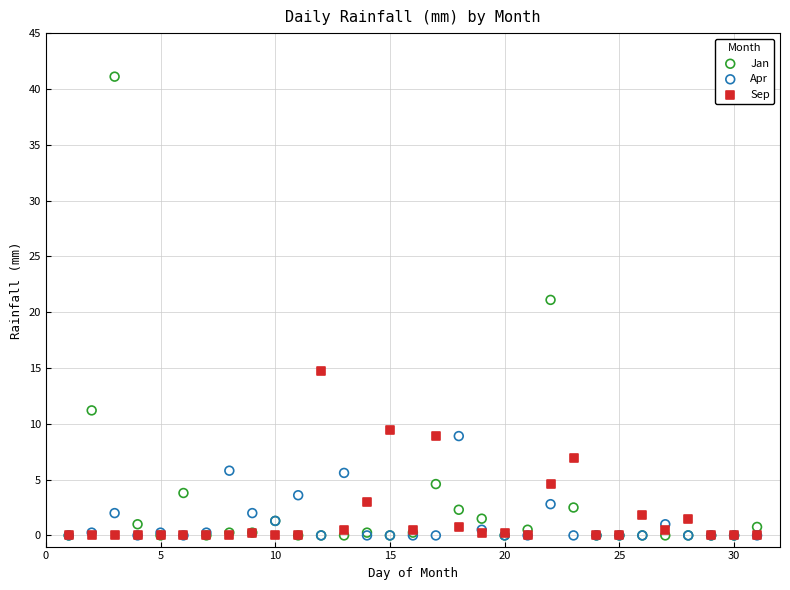

Which series contains the highest Y value?

Jan